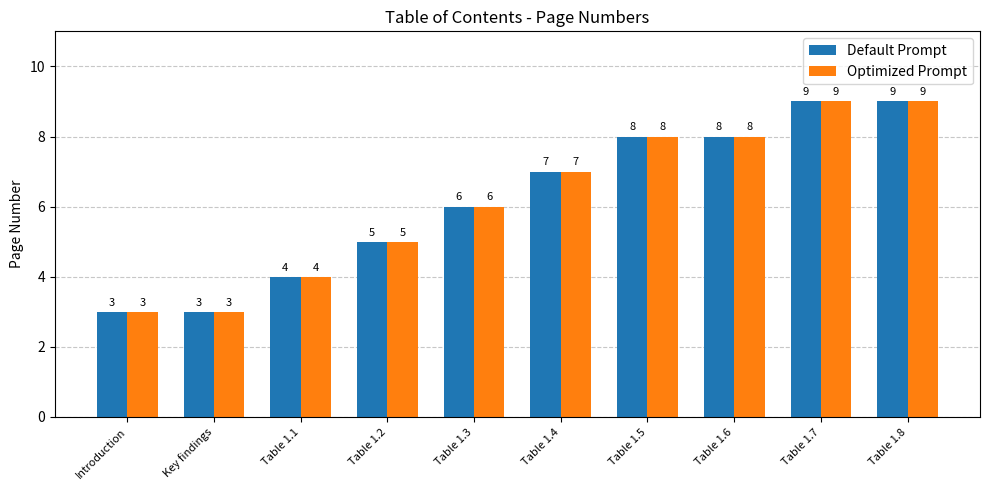

Is it true that Default Prompt equals 8 at Table 1.5?

True